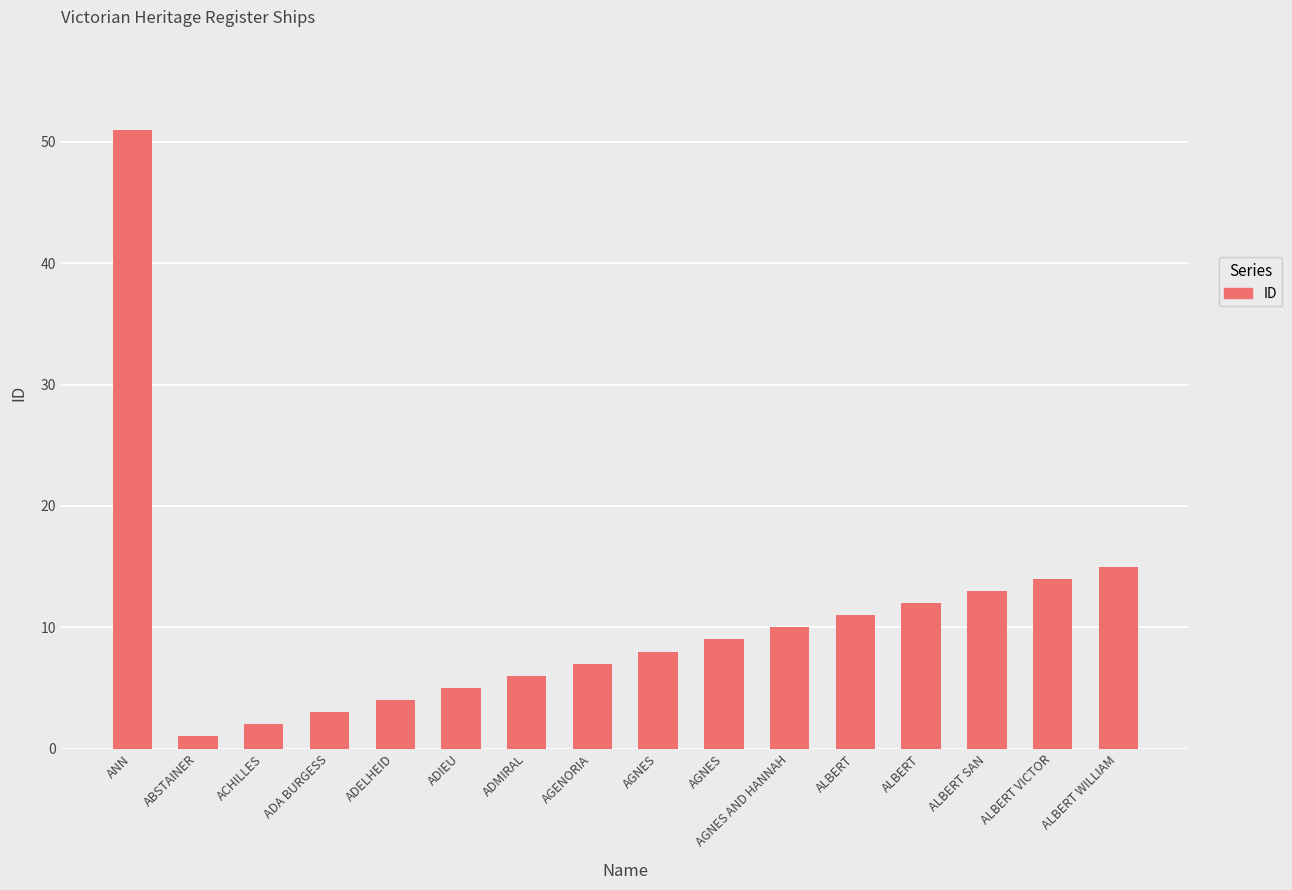

Reading left to right, transcribe all the data shown in this chart.

51	1	2	3	4	5	6	7	8	9	10	11	12	13	14	15